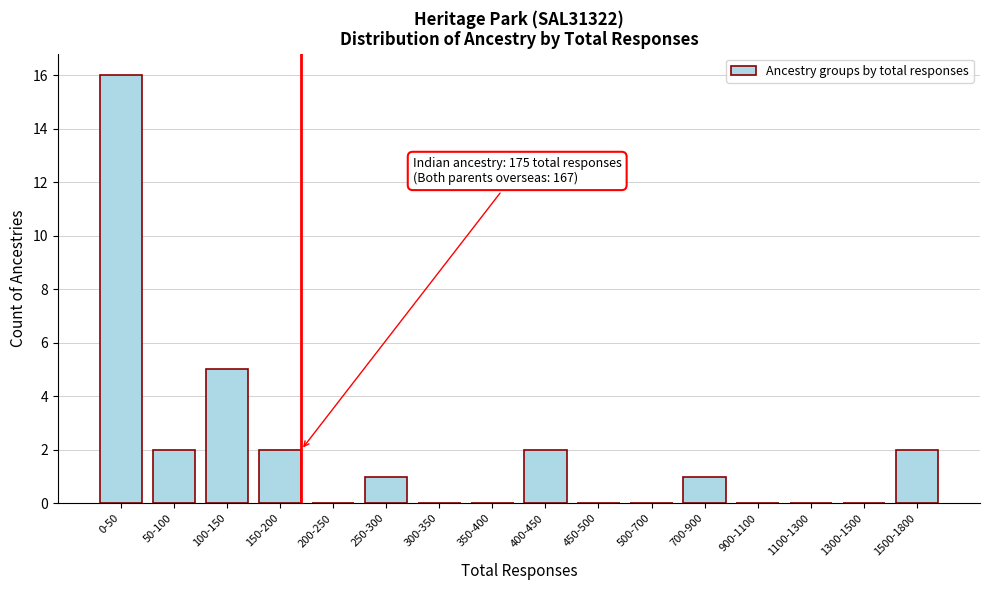

What is the maximum value shown in the chart?

16